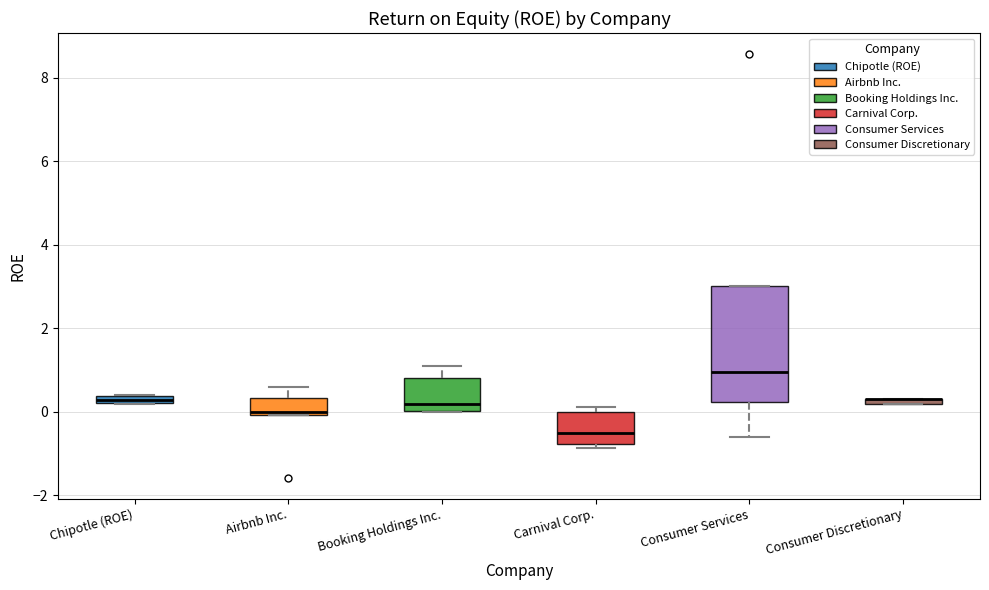

Where does the median line of the box for Consumer Services sit on the y-axis? The values are not printed on the chart, so give them approximately, as read against the axis.

1.0